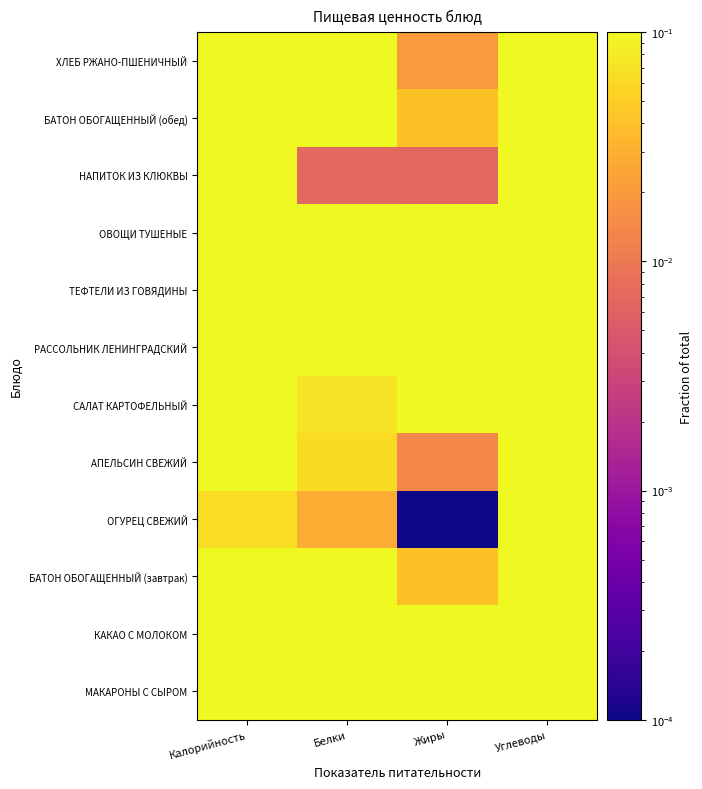

Which label corresponds to the smallest value in the chart?

Жиры